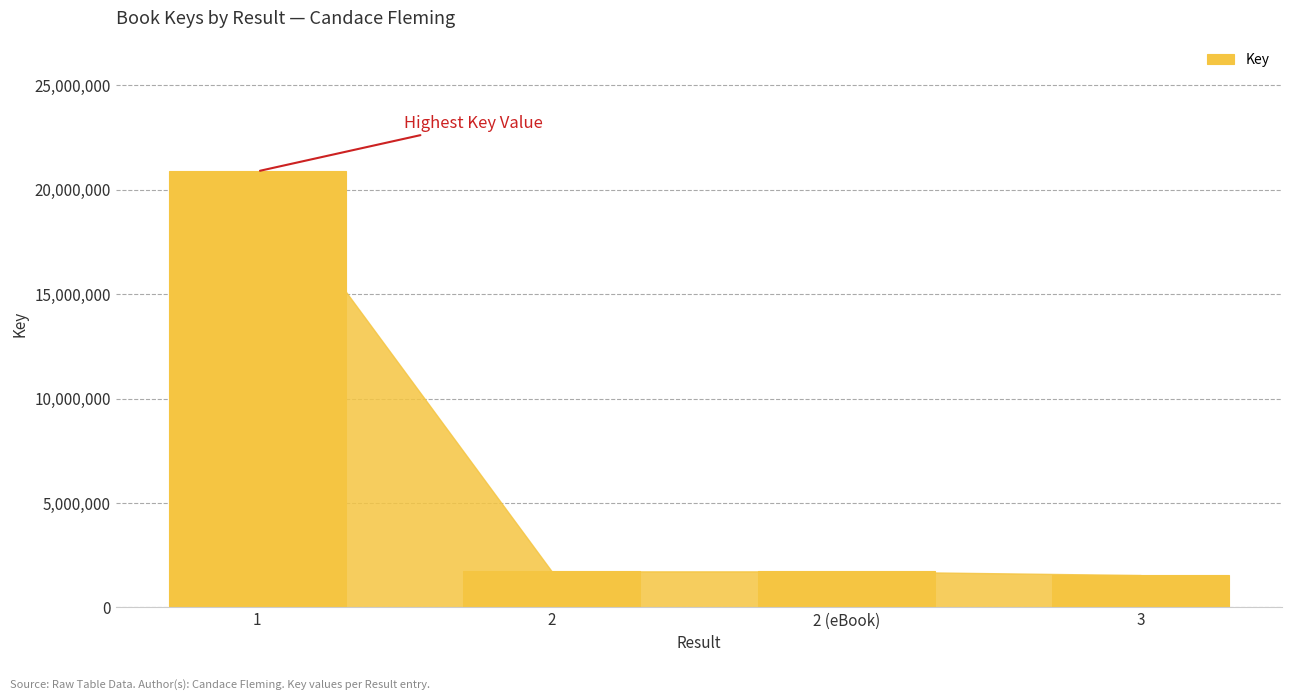

What is the change in value from 1 to 2 (eBook)?

-19150618